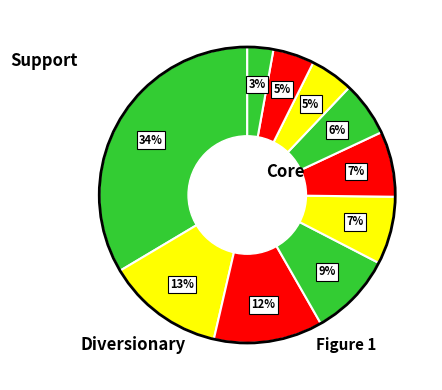

To the nearest percent, what is the average slice percentage?

10%